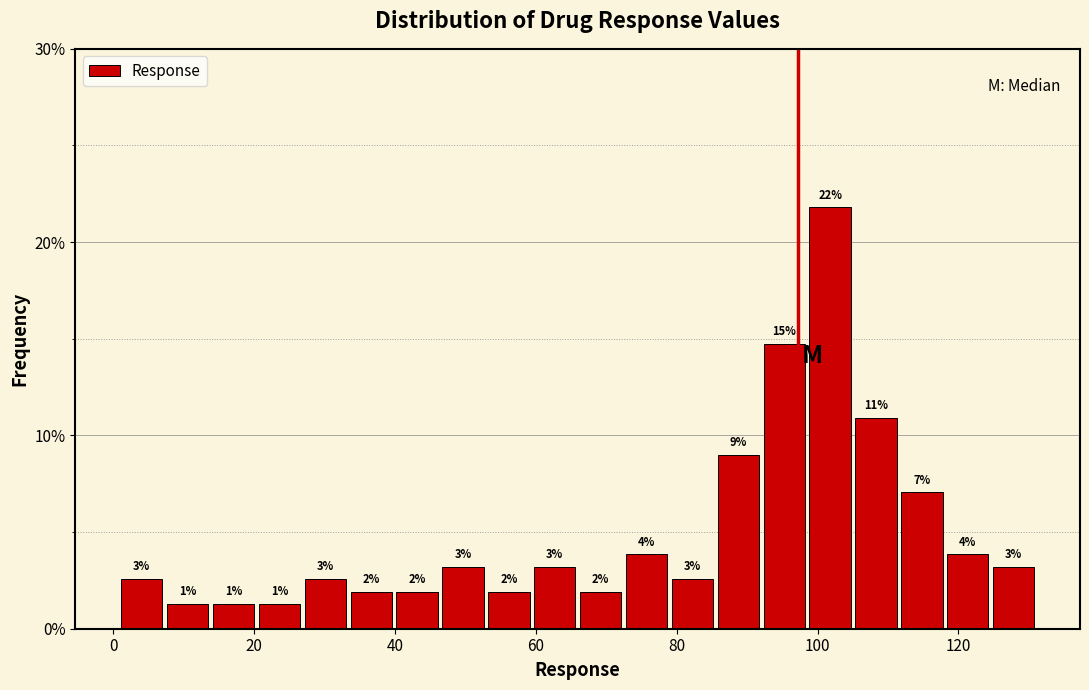

Around what value on the x-axis is the tallest bar? Give the approximate position of its centre, as read against the axis.

102